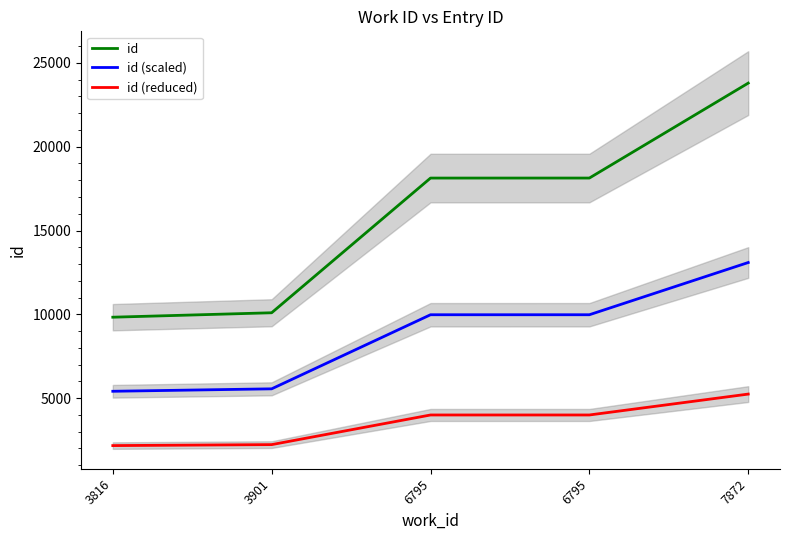

What are all the series names shown in the legend?

id, id (scaled), id (reduced)